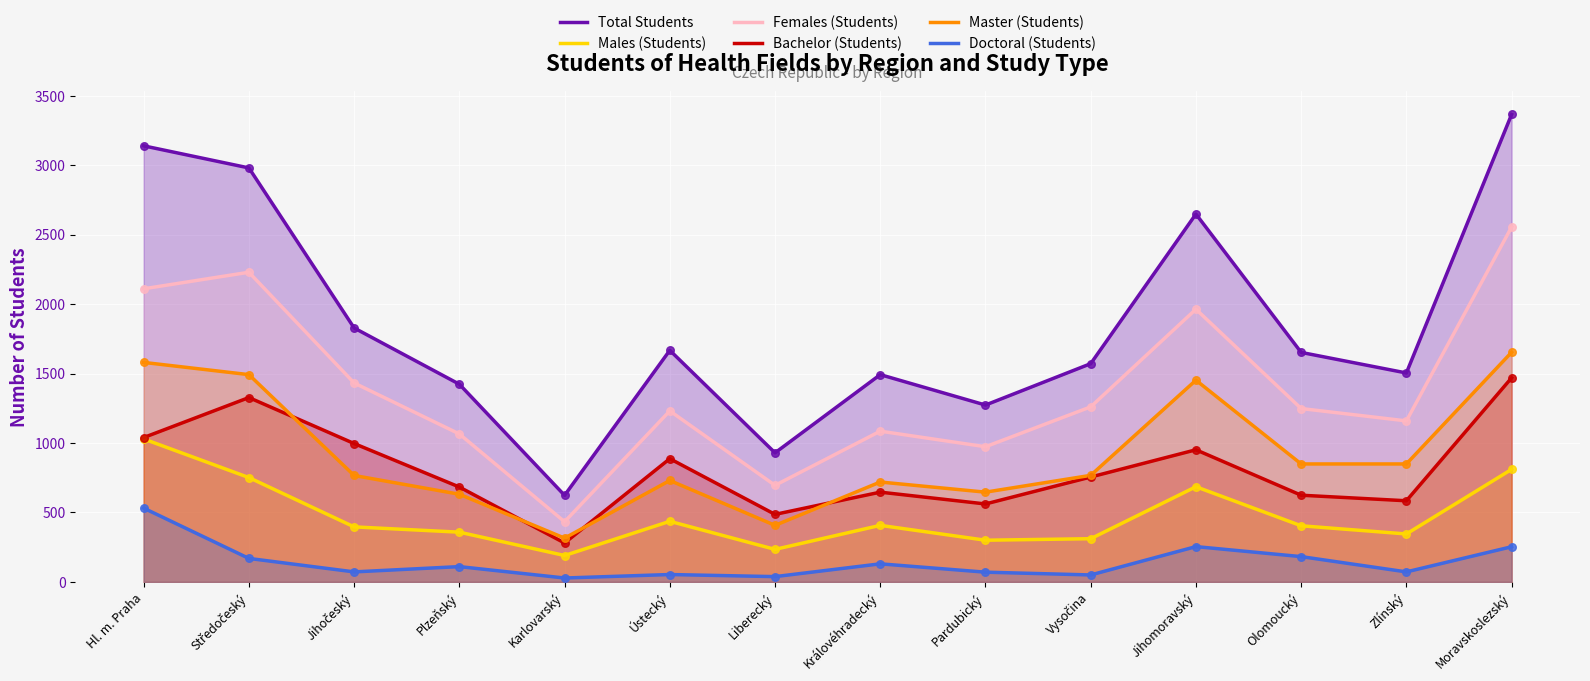

Is the value of Master (Students) at Hl. m. Praha greater than the value of Bachelor (Students) at Zlínský?

Yes